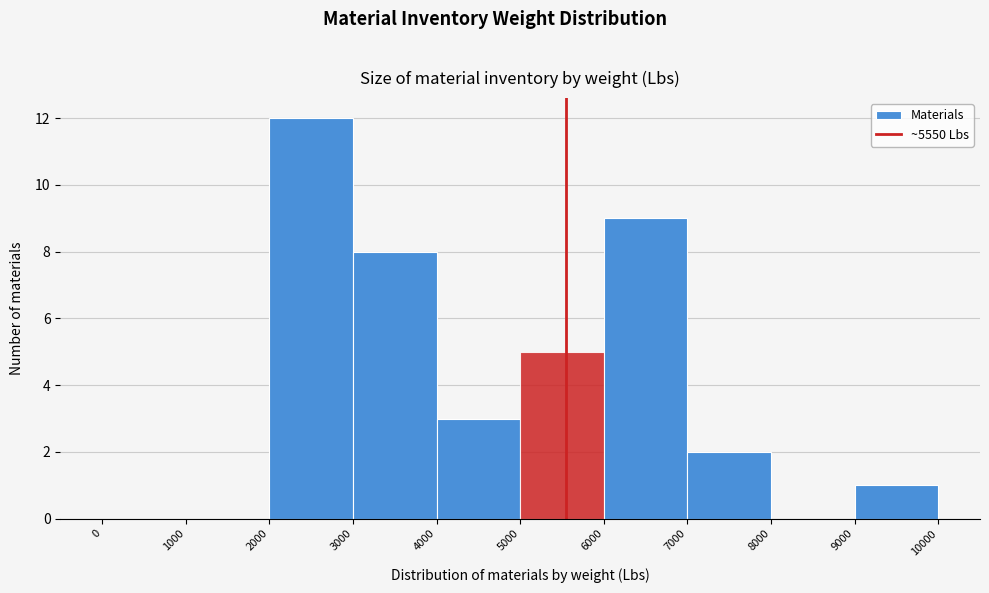

Reading left to right, list every bar in this chart as the range it spans on the x-axis followed by its height. The values are not printed on the chart, so give them approximately, as read against the axis.

0 to 1000: 0
1000 to 2000: 0
2000 to 3000: 12
3000 to 4000: 8
4000 to 5000: 3
5000 to 6000: 5
6000 to 7000: 9
7000 to 8000: 2
8000 to 9000: 0
9000 to 10000: 1